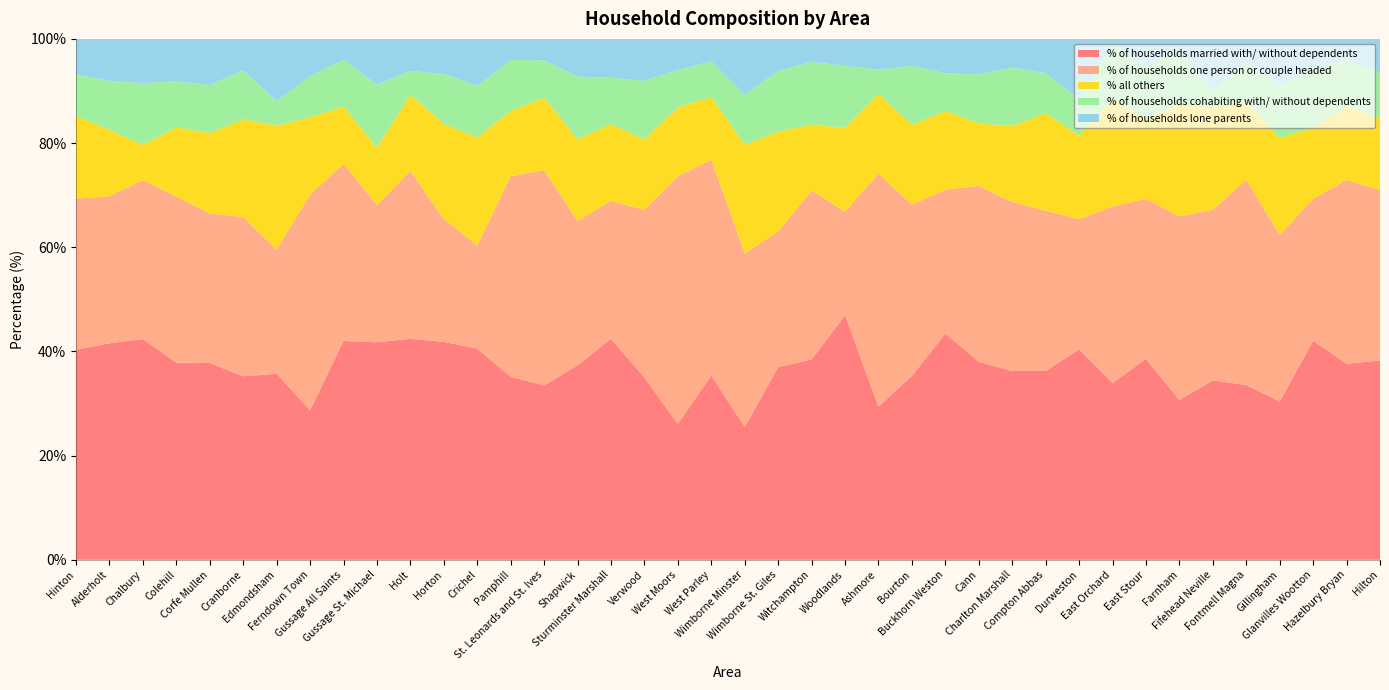

Reading left to right, list all the values displayed in this chart.

% of households married with/ without dependents: Hinton=40.3	Alderholt=41.6	Chalbury=42.4	Colehill=37.9	Corfe Mullen=37.8	Cranborne=35.2	Edmondsham=35.7	Ferndown Town=28.7	Gussage All Saints=42.0	Gussage St. Michael=41.8	Holt=42.4	Horton=41.8	Crichel=40.5	Pamphill=35.1	St. Leonards and St. Ives=33.5	Shapwick=37.4	Sturminster Marshall=42.4	Verwood=35.0	West Moors=26.1	West Parley=35.4	Wimborne Minster=25.5	Wimborne St. Giles=37.0	Witchampton=38.5	Woodlands=46.9	Ashmore=29.4	Bourton=35.3	Buckhorn Weston=43.4	Cann=38.0	Charlton Marshall=36.2	Compton Abbas=36.3	Durweston=40.4	East Orchard=33.9	East Stour=38.6	Farnham=30.7	Fifehead Neville=34.4	Fontmell Magna=33.5	Gillingham=30.4	Glanvilles Wootton=42.0	Hazelbury Bryan=37.6	Hilton=38.2
% of households one person or couple headed: Hinton=29.0	Alderholt=28.2	Chalbury=30.5	Colehill=31.9	Corfe Mullen=28.7	Cranborne=30.5	Edmondsham=23.8	Ferndown Town=41.4	Gussage All Saints=34.0	Gussage St. Michael=26.4	Holt=32.2	Horton=23.6	Crichel=19.8	Pamphill=38.5	St. Leonards and St. Ives=41.3	Shapwick=27.7	Sturminster Marshall=26.5	Verwood=32.2	West Moors=47.5	West Parley=41.4	Wimborne Minster=33.3	Wimborne St. Giles=26.0	Witchampton=32.4	Woodlands=19.9	Ashmore=44.7	Bourton=32.8	Buckhorn Weston=27.6	Cann=33.8	Charlton Marshall=32.5	Compton Abbas=30.8	Durweston=25.0	East Orchard=33.9	East Stour=30.7	Farnham=35.2	Fifehead Neville=32.8	Fontmell Magna=39.4	Gillingham=32.0	Glanvilles Wootton=27.3	Hazelbury Bryan=35.3	Hilton=32.7
% all others: Hinton=15.9	Alderholt=12.7	Chalbury=6.8	Colehill=13.3	Corfe Mullen=15.4	Cranborne=18.8	Edmondsham=23.8	Ferndown Town=14.8	Gussage All Saints=11.0	Gussage St. Michael=11.0	Holt=14.6	Horton=18.3	Crichel=20.7	Pamphill=12.5	St. Leonards and St. Ives=13.9	Shapwick=15.7	Sturminster Marshall=14.8	Verwood=13.5	West Moors=13.2	West Parley=12.1	Wimborne Minster=20.8	Wimborne St. Giles=19.2	Witchampton=12.6	Woodlands=16.1	Ashmore=15.3	Bourton=15.3	Buckhorn Weston=15.1	Cann=12.0	Charlton Marshall=14.6	Compton Abbas=18.7	Durweston=16.0	East Orchard=20.5	East Stour=15.4	Farnham=21.6	Fifehead Neville=19.7	Fontmell Magna=15.0	Gillingham=18.6	Glanvilles Wootton=13.6	Hazelbury Bryan=14.2	Hilton=13.8
% of households cohabiting with/ without dependents: Hinton=8.0	Alderholt=9.5	Chalbury=11.9	Colehill=8.8	Corfe Mullen=9.2	Cranborne=9.4	Edmondsham=4.8	Ferndown Town=7.9	Gussage All Saints=9.0	Gussage St. Michael=12.1	Holt=4.6	Horton=9.6	Crichel=9.9	Pamphill=9.8	St. Leonards and St. Ives=7.2	Shapwick=12.1	Sturminster Marshall=8.9	Verwood=11.3	West Moors=7.2	West Parley=6.8	Wimborne Minster=9.6	Wimborne St. Giles=11.6	Witchampton=12.1	Woodlands=11.8	Ashmore=4.7	Bourton=11.4	Buckhorn Weston=7.2	Cann=9.4	Charlton Marshall=11.2	Compton Abbas=7.7	Durweston=7.0	East Orchard=10.7	East Stour=10.1	Farnham=10.2	Fifehead Neville=3.3	Fontmell Magna=7.5	Gillingham=10.3	Glanvilles Wootton=11.4	Hazelbury Bryan=8.9	Hilton=8.8
% of households lone parents: Hinton=6.8	Alderholt=8.0	Chalbury=8.5	Colehill=8.2	Corfe Mullen=8.8	Cranborne=6.0	Edmondsham=11.9	Ferndown Town=7.1	Gussage All Saints=4.0	Gussage St. Michael=8.8	Holt=6.1	Horton=6.7	Crichel=9.0	Pamphill=4.0	St. Leonards and St. Ives=4.1	Shapwick=7.2	Sturminster Marshall=7.5	Verwood=8.0	West Moors=6.0	West Parley=4.3	Wimborne Minster=10.8	Wimborne St. Giles=6.2	Witchampton=4.4	Woodlands=5.2	Ashmore=5.9	Bourton=5.2	Buckhorn Weston=6.6	Cann=6.8	Charlton Marshall=5.5	Compton Abbas=6.6	Durweston=11.5	East Orchard=0.9	East Stour=5.2	Farnham=2.3	Fifehead Neville=9.8	Fontmell Magna=4.6	Gillingham=8.8	Glanvilles Wootton=5.7	Hazelbury Bryan=4.0	Hilton=6.5